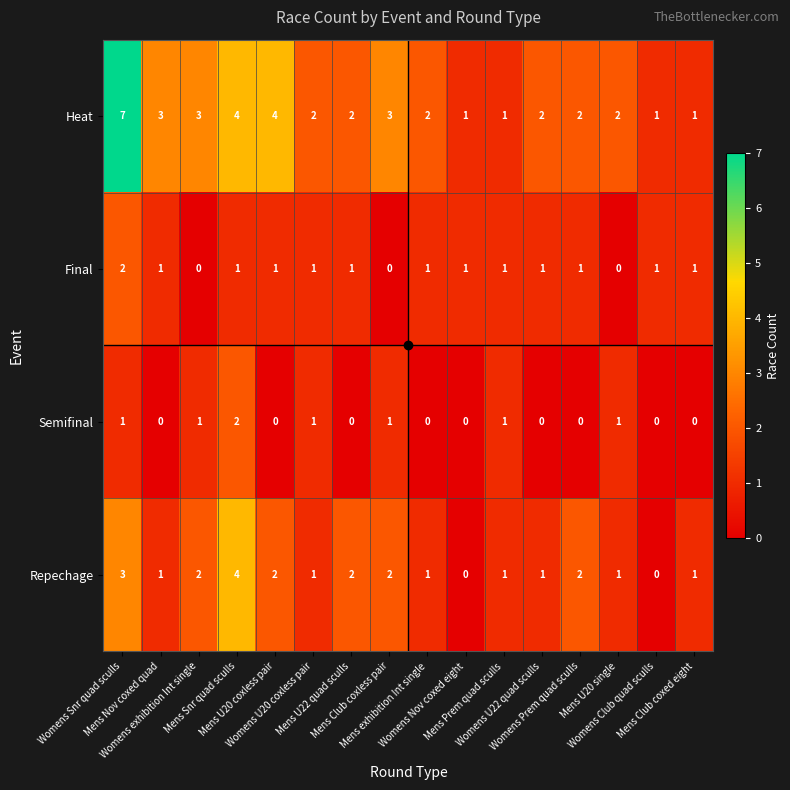

How many Final values are between 1 and 2?

13